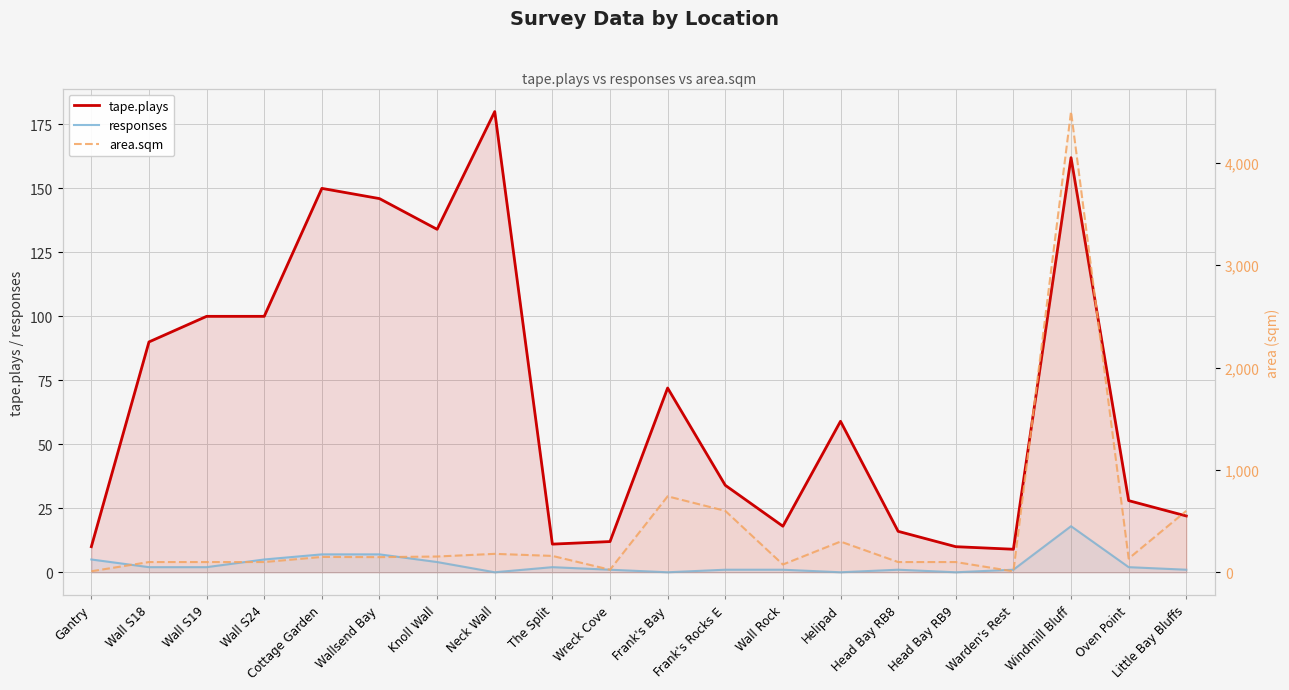

Reading left to right, what are all the values shown in this chart?

tape.plays: 10	90	100	100	150	146	134	180	11	12	72	34	18	59	16	10	9	162	28	22
responses: 5	2	2	5	7	7	4	0	2	1	0	1	1	0	1	0	1	18	2	1
area.sqm: 10	100	100	100	150	148	154	180	160	25	742	600	76	300	100	100	9	4500	134	600